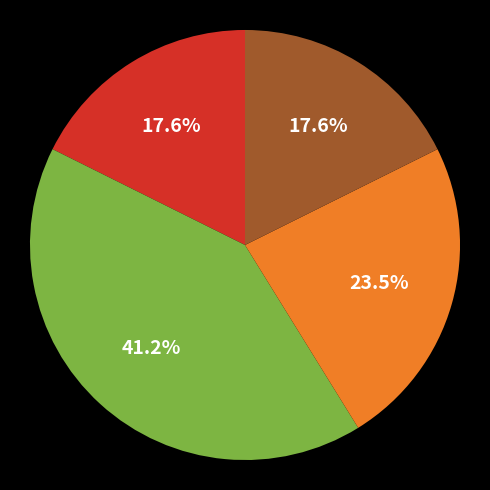

Is there any slice that represents more than half of the pie?

No